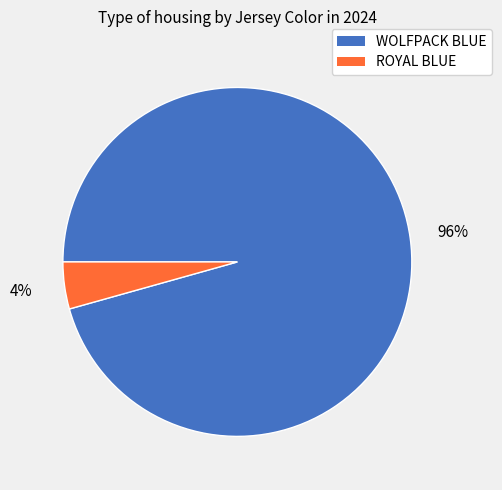

What is the majority slice?

WOLFPACK BLUE